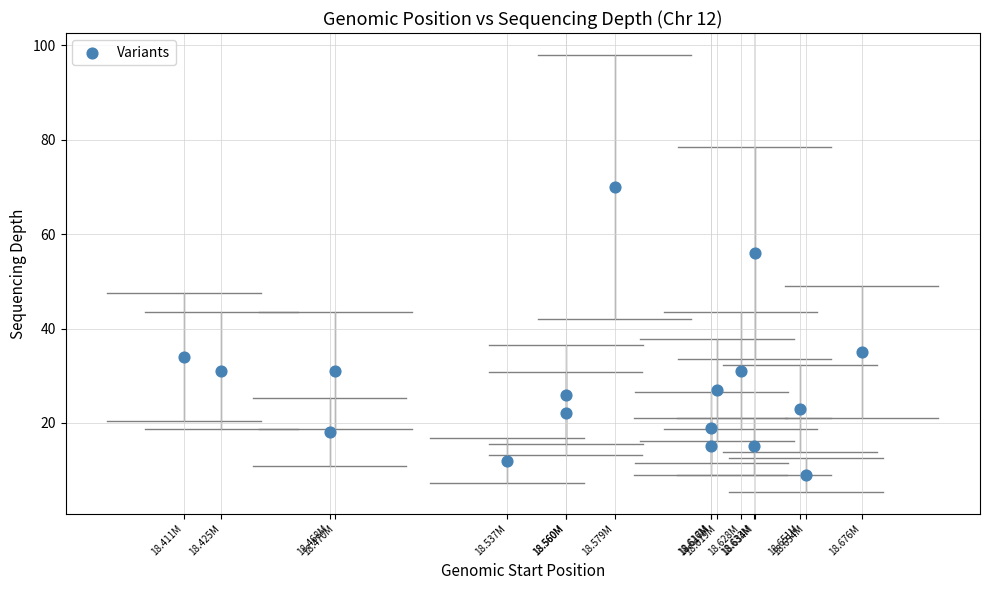

What is the range of X values (max minus min)?

264981